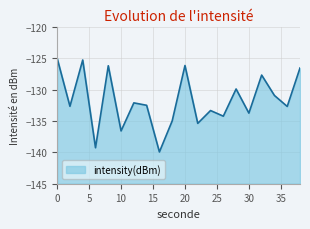

What is the value of the 10th point from the left?

-135.0